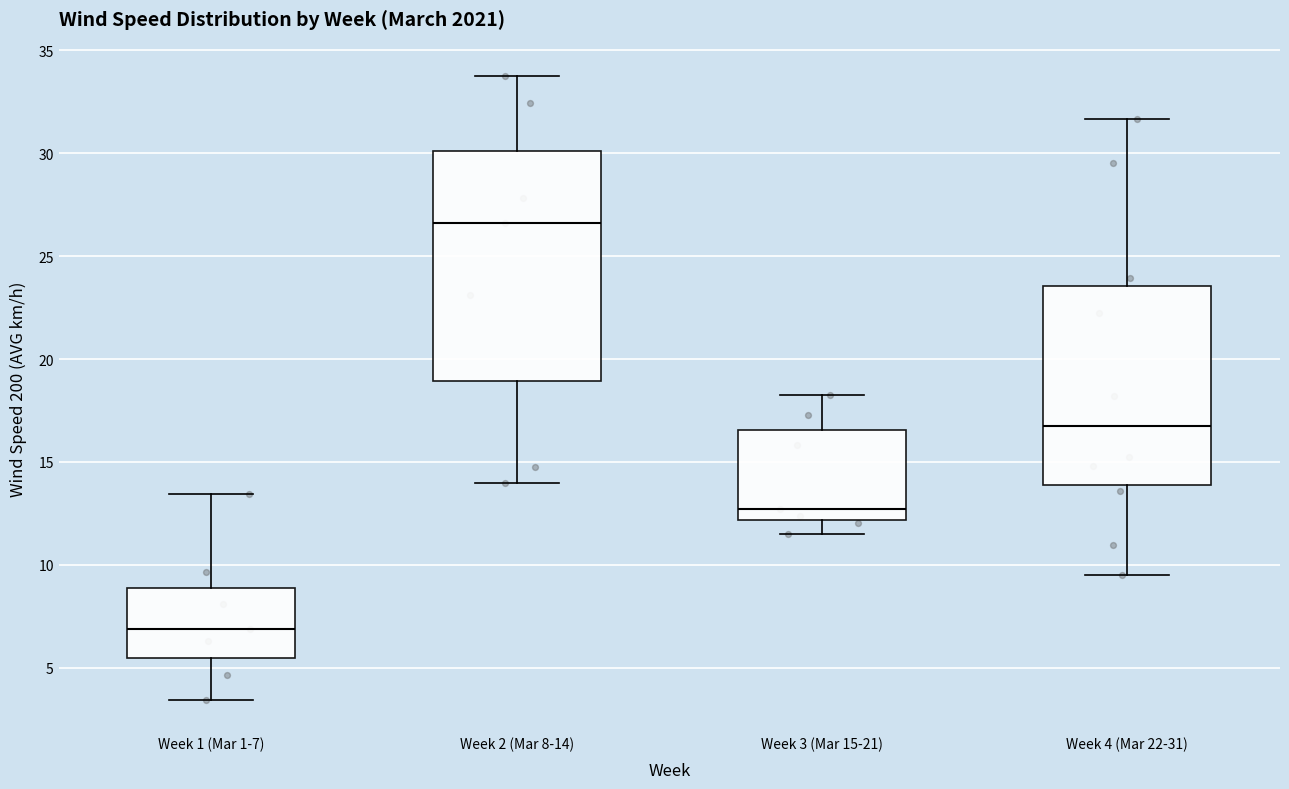

Which box is the tallest, from its lower edge to its upper edge?

Week 2 (Mar 8-14)